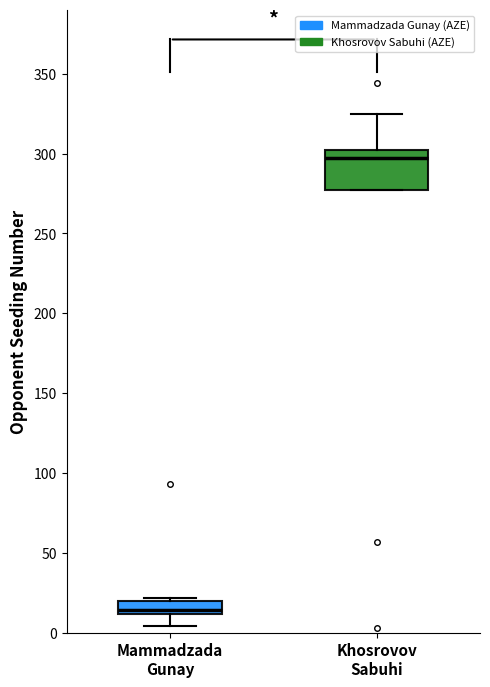

Reading left to right, read every box against the y-axis: the position of its median line, the range the box covers, and the ends of its whiskers. The values are not printed on the chart, so give them approximately, as read against the axis.

Mammadzada Gunay: median 15, box 10 to 20, whiskers 5 to 20 (just above the box's upper edge)
Khosrovov Sabuhi: median 295, box 275 to 300, whiskers 275 to 325